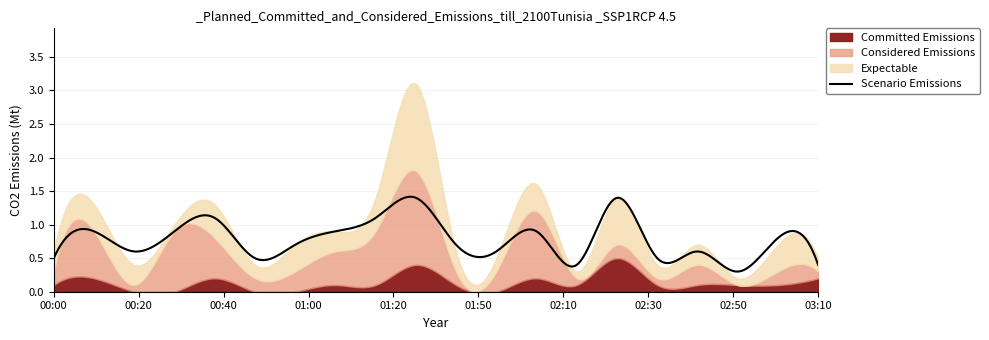

What is the value of the Scenario Emissions point at the 10th from the left?

1.4